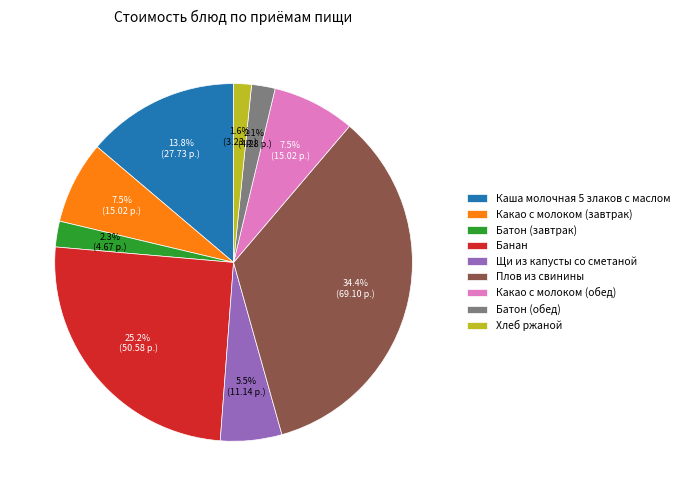

The Батон (завтрак) slice represents 2% of the pie. True or false?

True